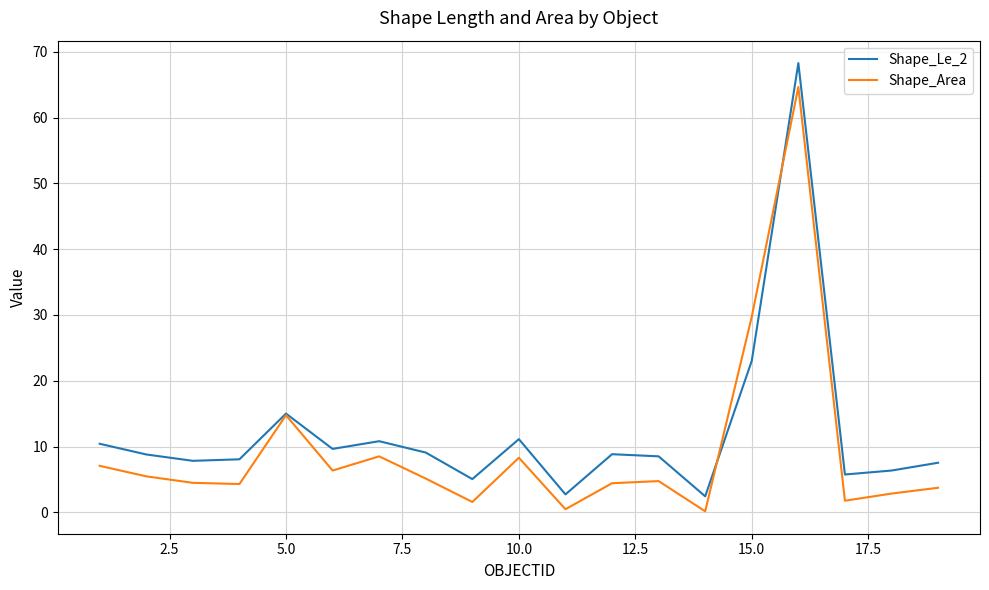

What is the lowest value of the Shape_Le_2 series?

2.4